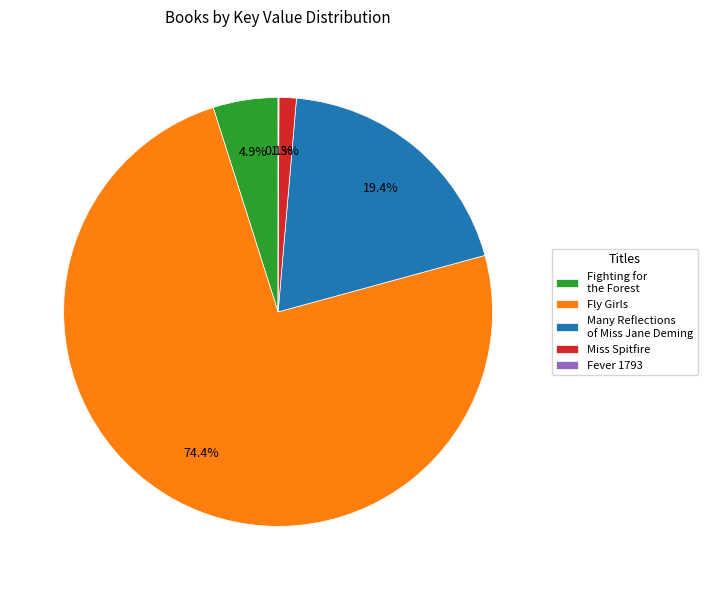

Which slice is the largest?

Fly Girls